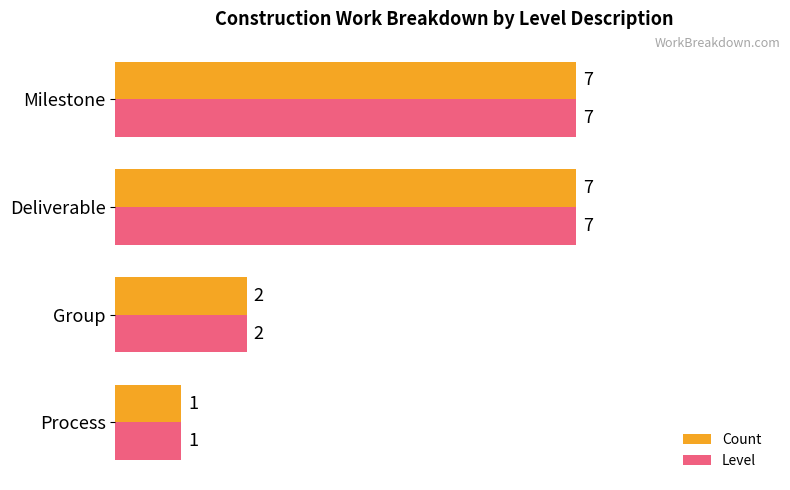

At which category does the chart reach its minimum across all series?

Process